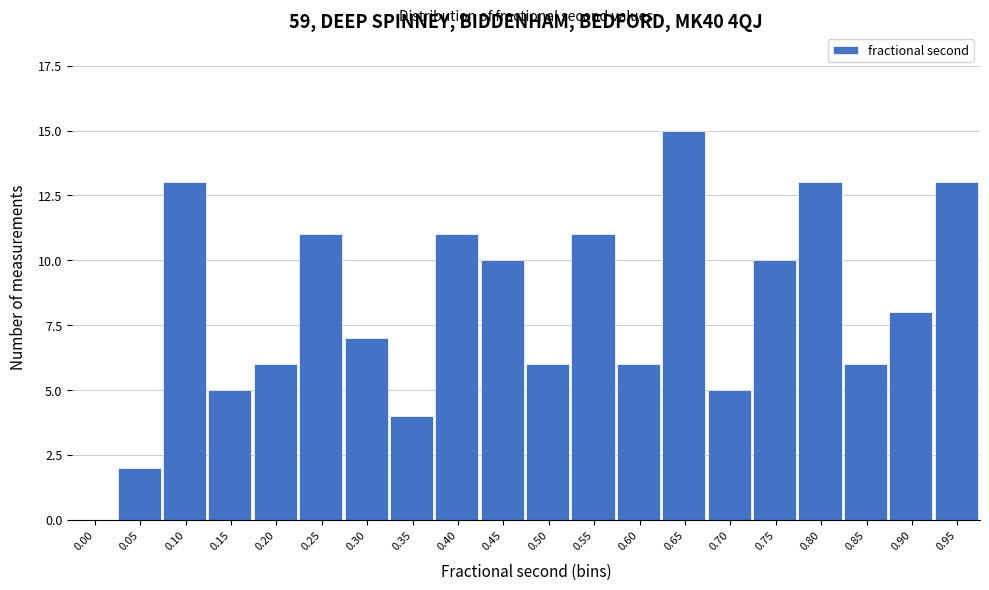

Reading left to right, extract all data points from this chart.

0.00=0	0.05=2	0.10=13	0.15=5	0.20=6	0.25=11	0.30=7	0.35=4	0.40=11	0.45=10	0.50=6	0.55=11	0.60=6	0.65=15	0.70=5	0.75=10	0.80=13	0.85=6	0.90=8	0.95=13